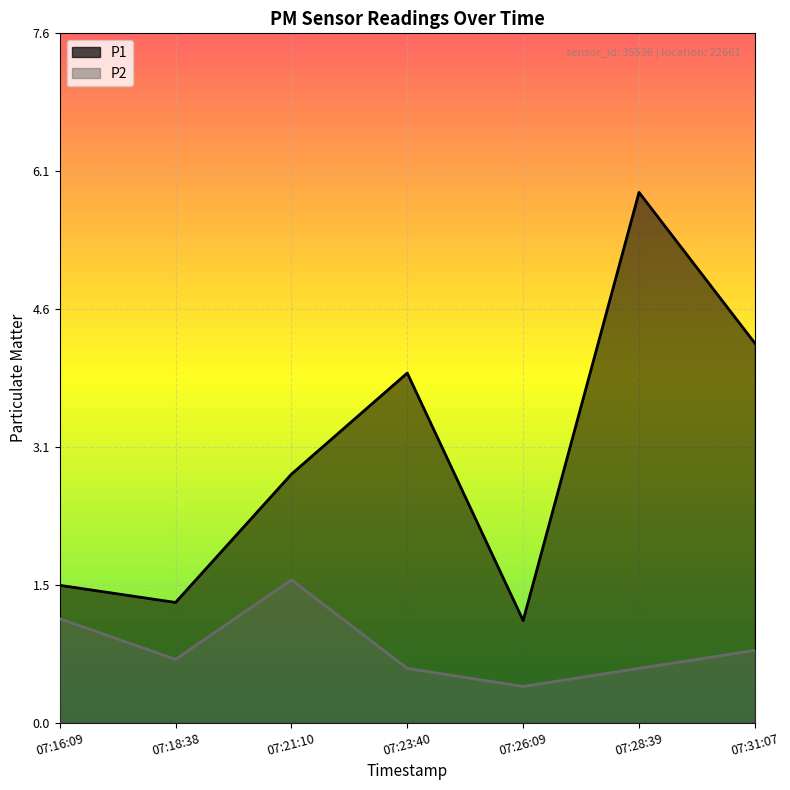

What is the label of the 5th point from the right?

07:21:10